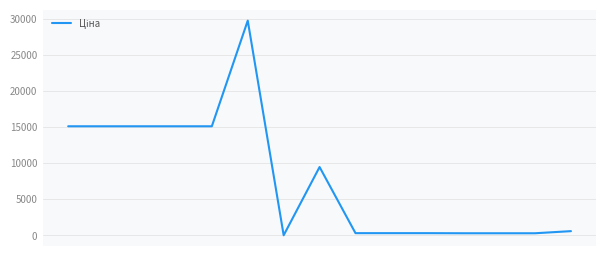

What is the difference between the maximum and minimum values?

29715.2